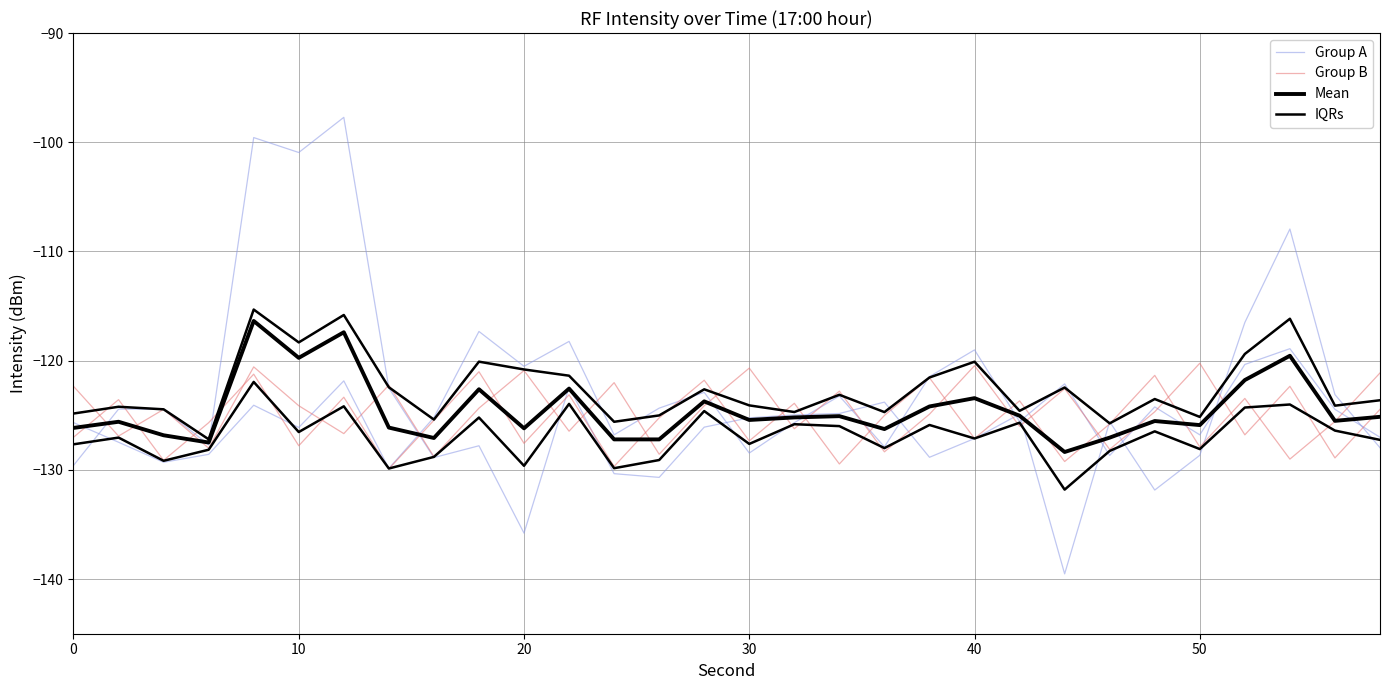

Rank the series at 10 from highest to lowest value.

Group A, Mean, Group B, IQRs